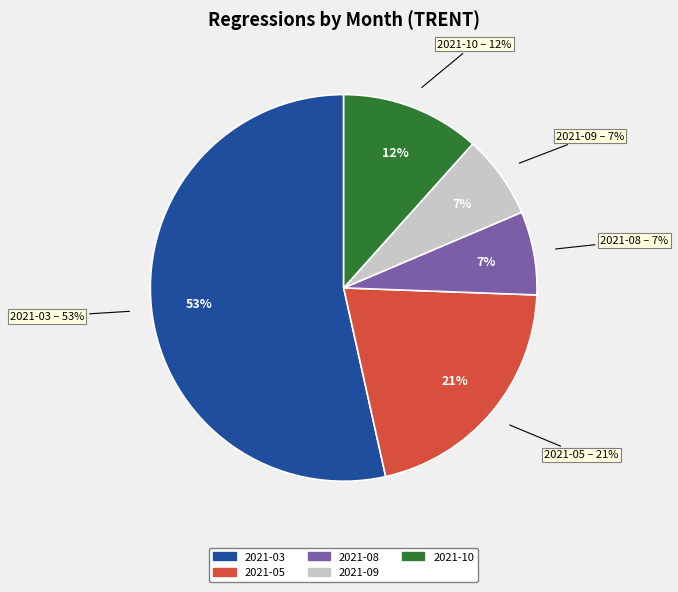

Which slice is the smallest?

2021-08